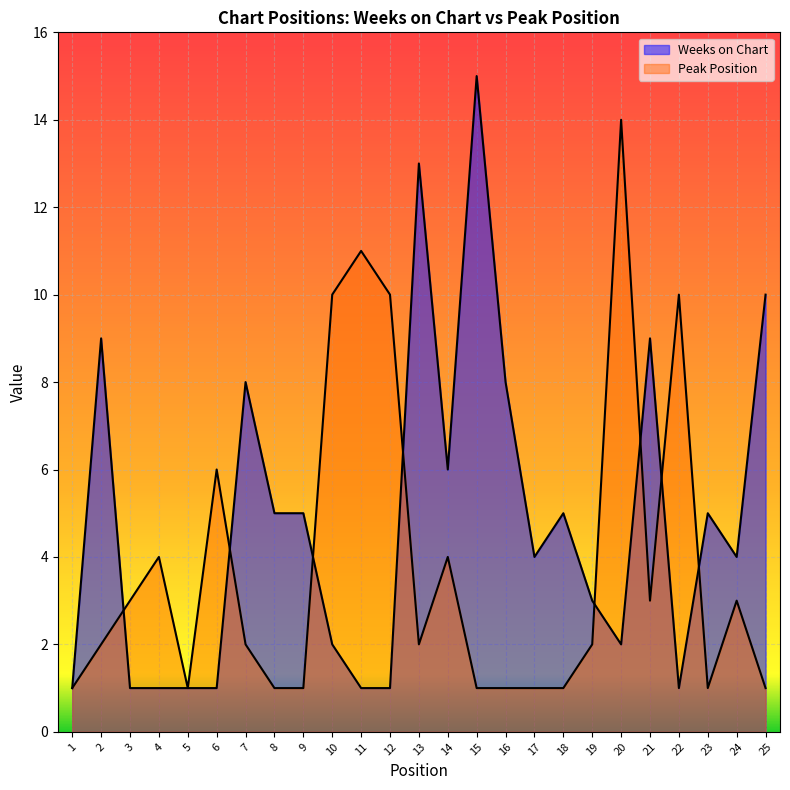

At which category does the chart reach its peak across all series?

15